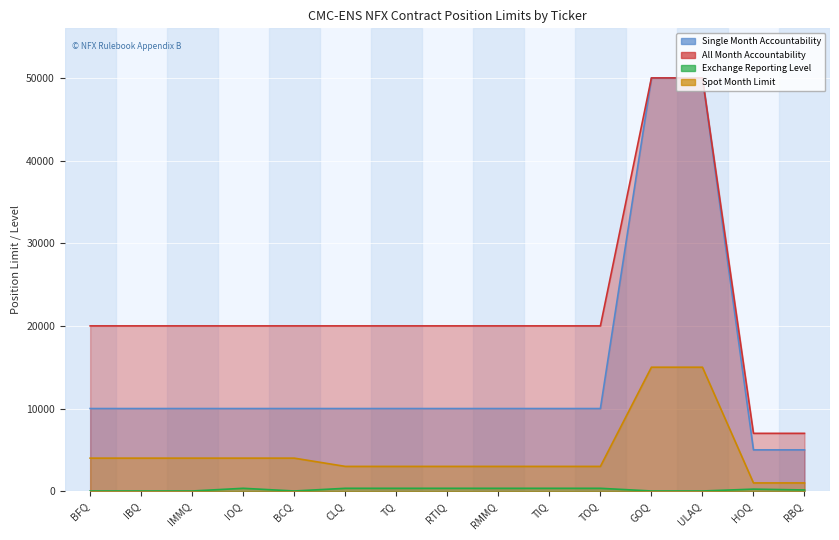

Between TOQ and TQ, which is larger?

TOQ